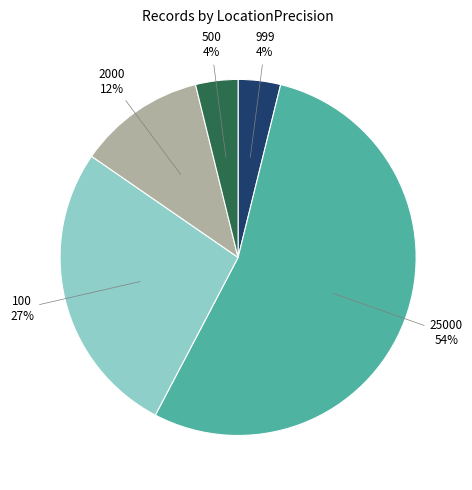

To the nearest percent, what is the average slice percentage?

20%